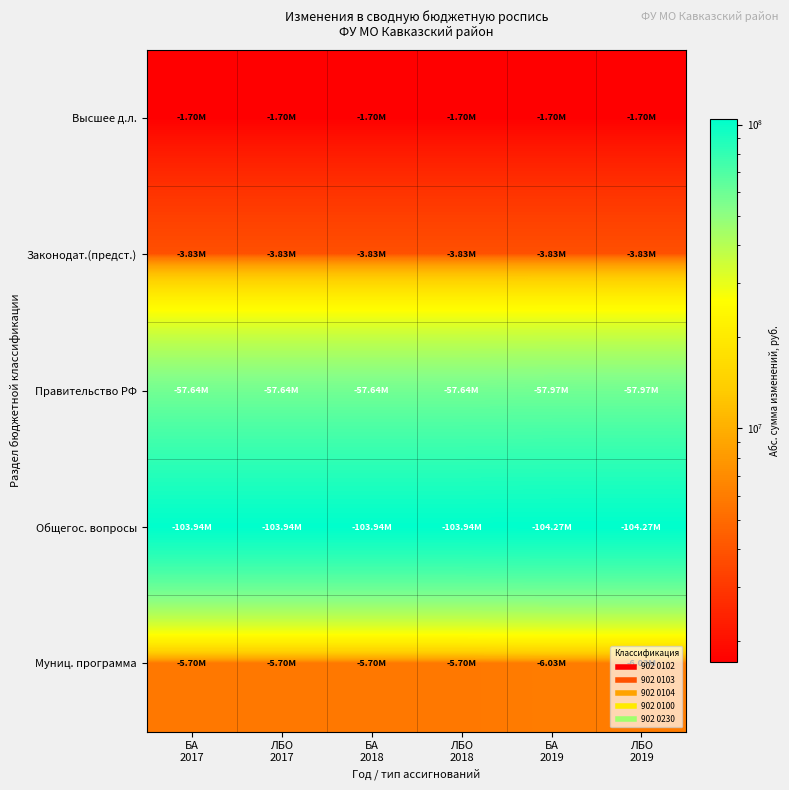

List the series in order of their peak value, highest first.

Общегос. вопросы, Правительство РФ, Муниц. программа, Законодат.(предст.), Высшее д.л.